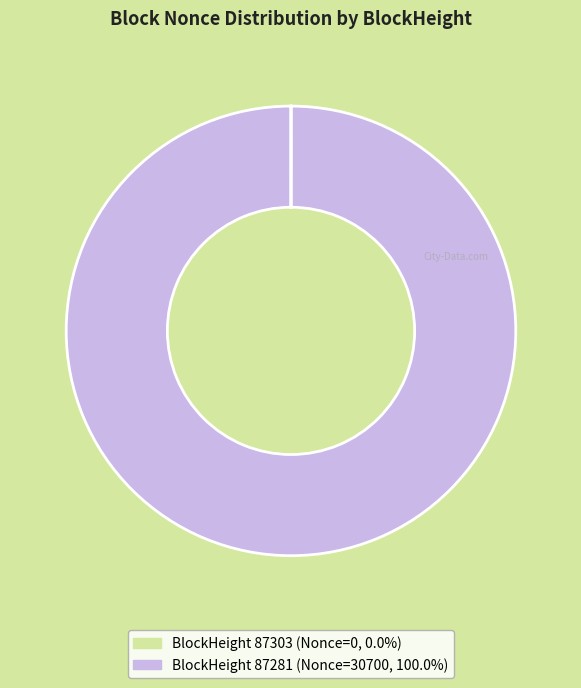

Does any single category account for the majority?

Yes